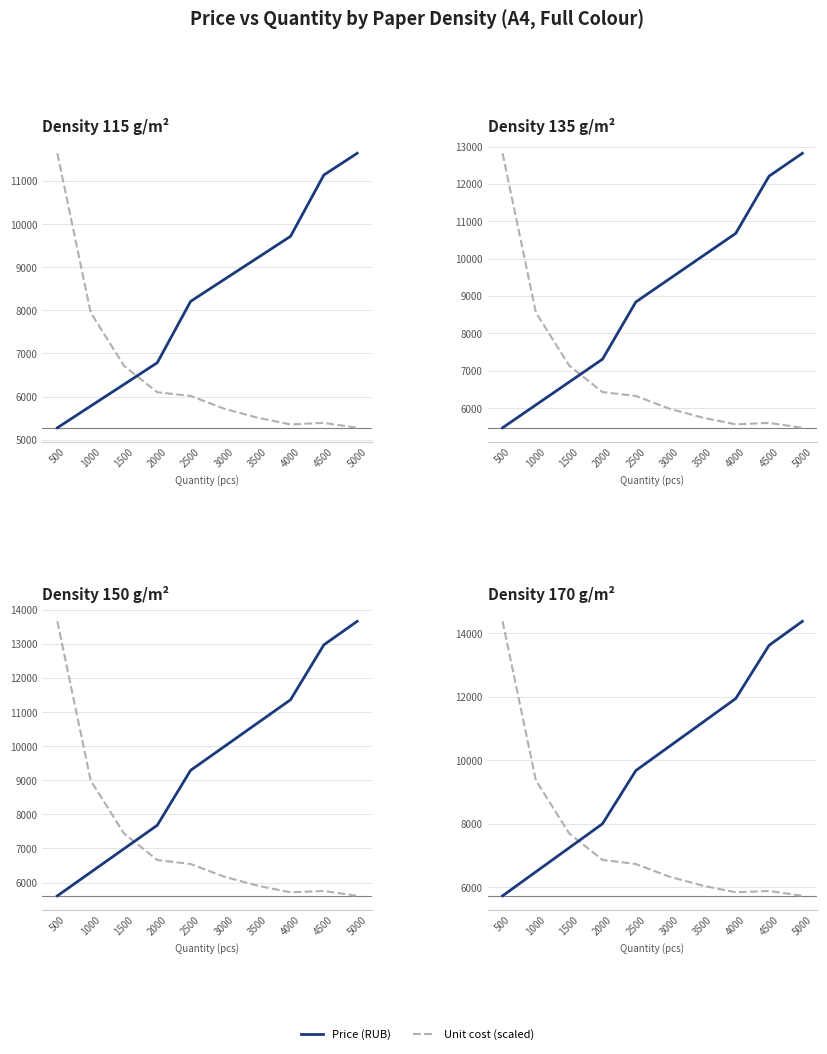

In Unit cost (scaled), how many points are higher than both neighbors (excluding endpoints)?

1